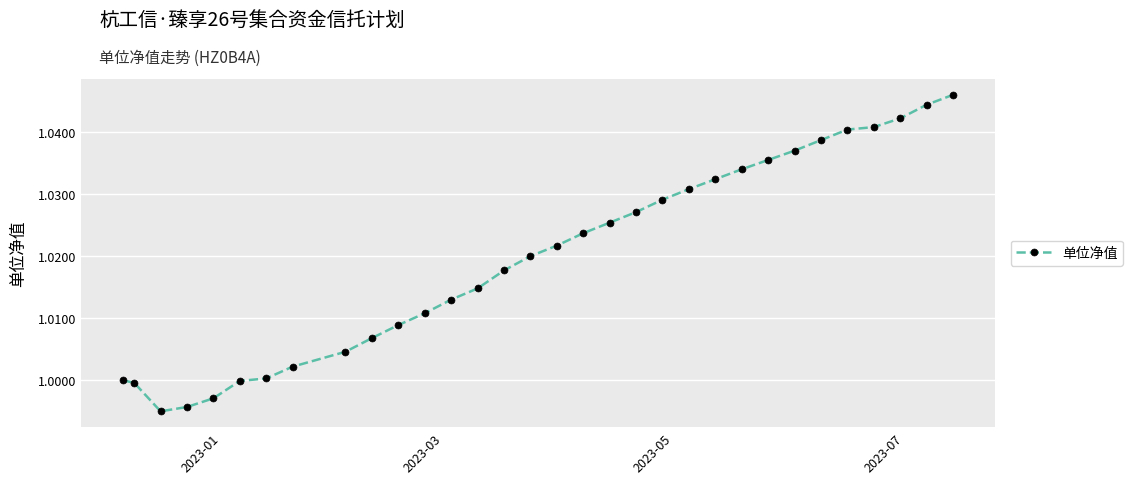

What is the sum of all values?

32.6